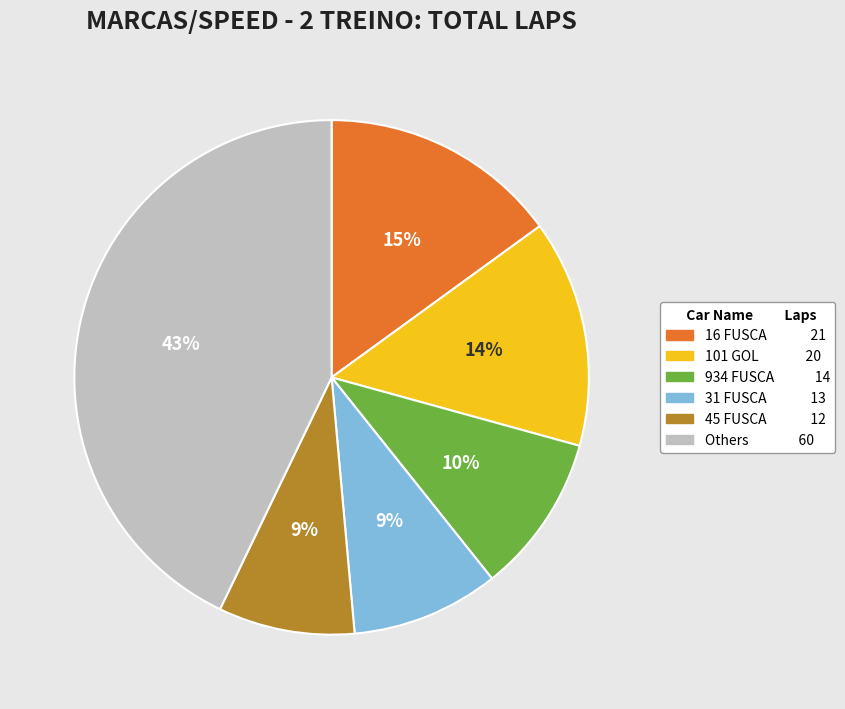

To the nearest percent, what is the average slice percentage?

17%